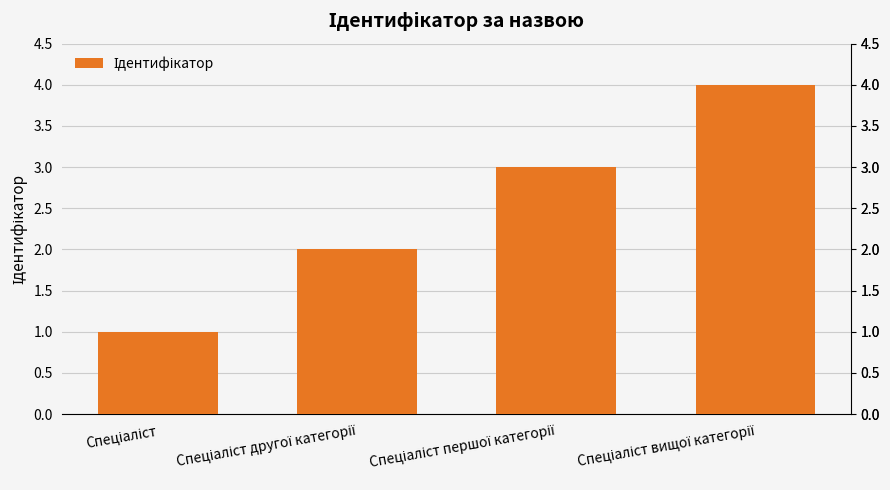

What is the greatest value displayed?

4